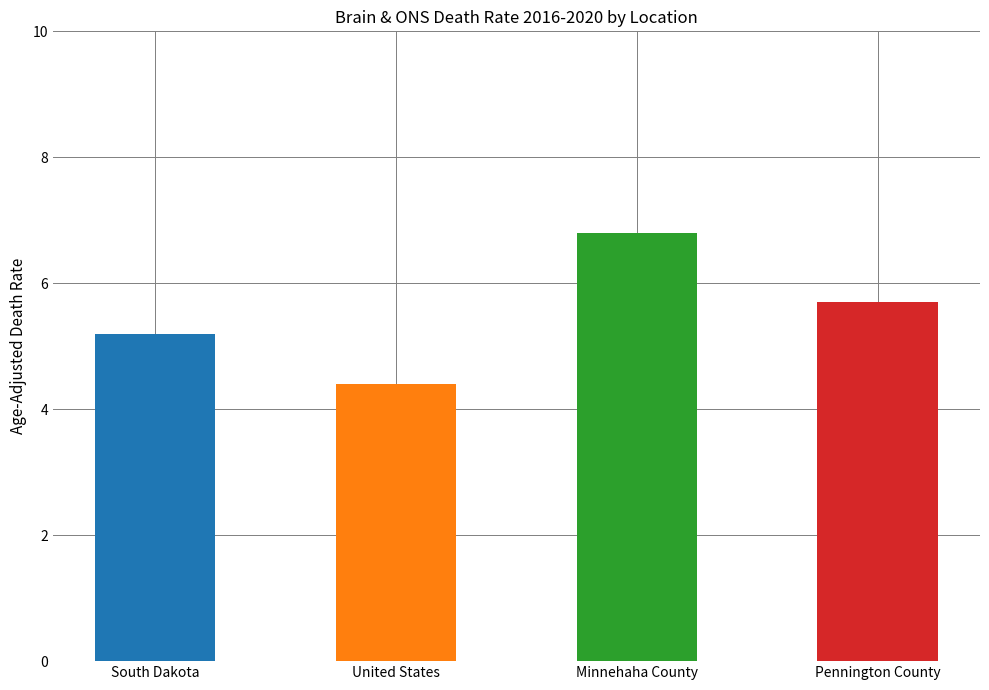

Count the number of data series in this chart.

1